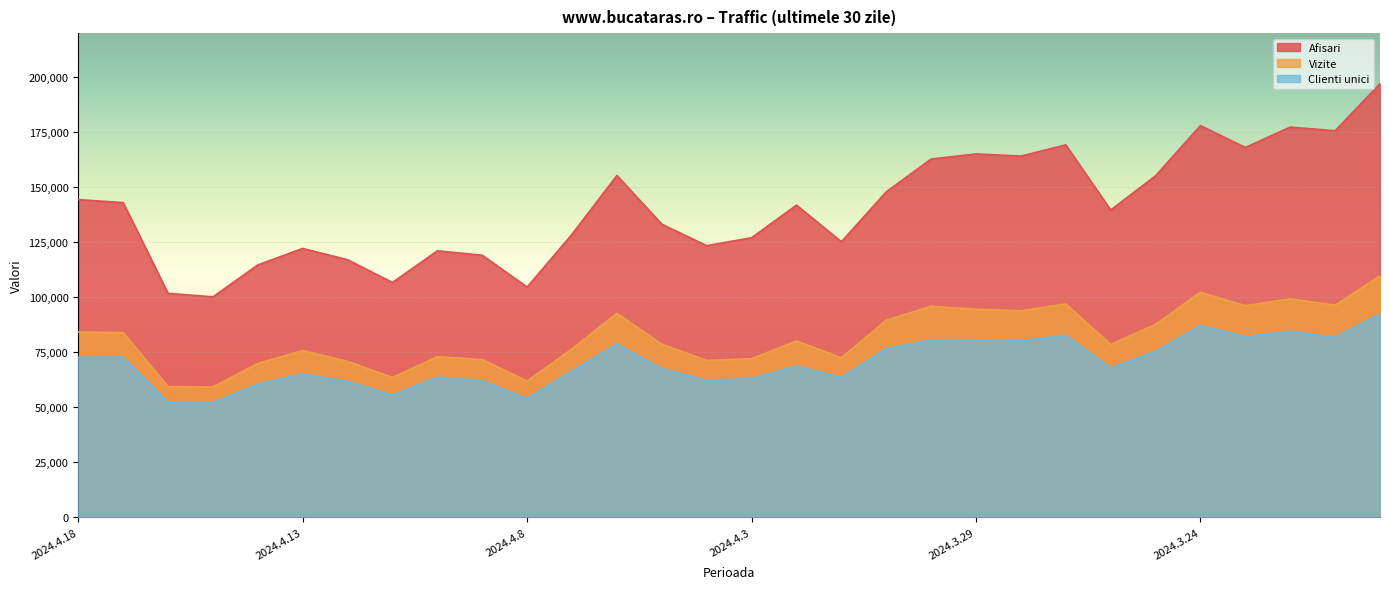

What is the average value of the Afisari series?

140972